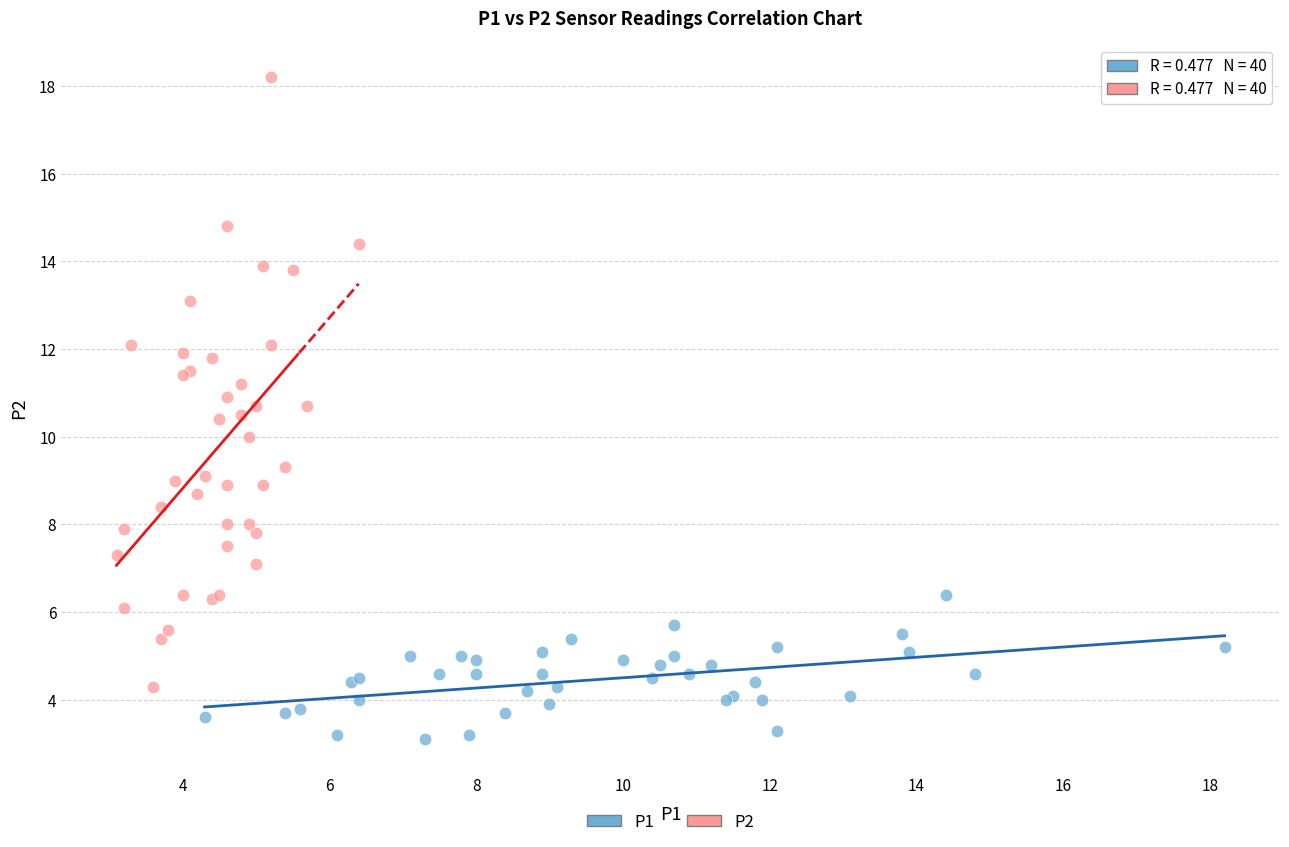

Which series has the largest Y range (max minus min)?

P2